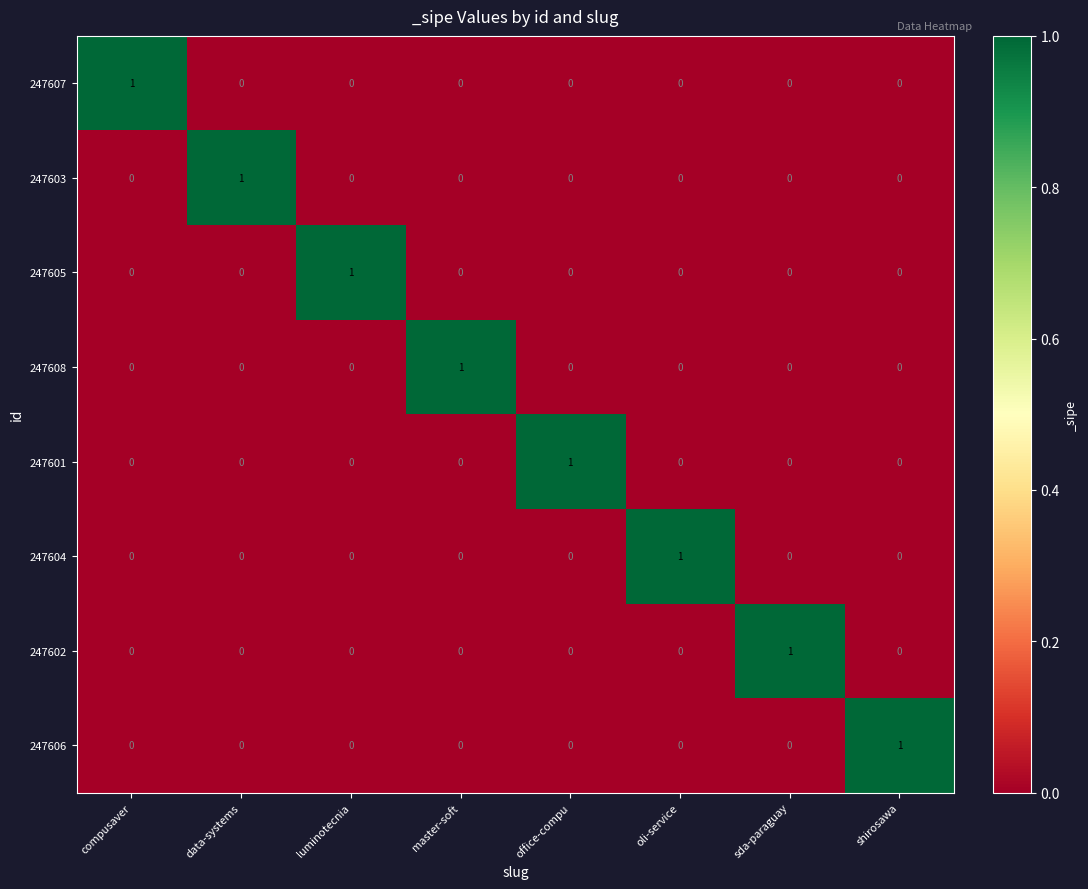

Which category has the highest value in the 247604 series?

oli-service